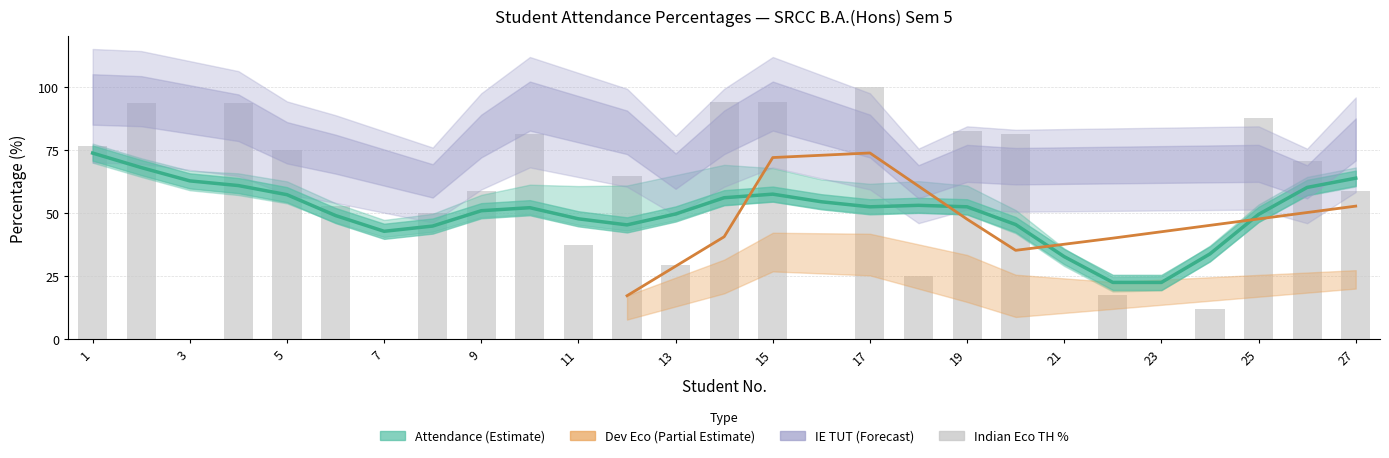

What is the difference between the highest and lowest values at 26?

70.6